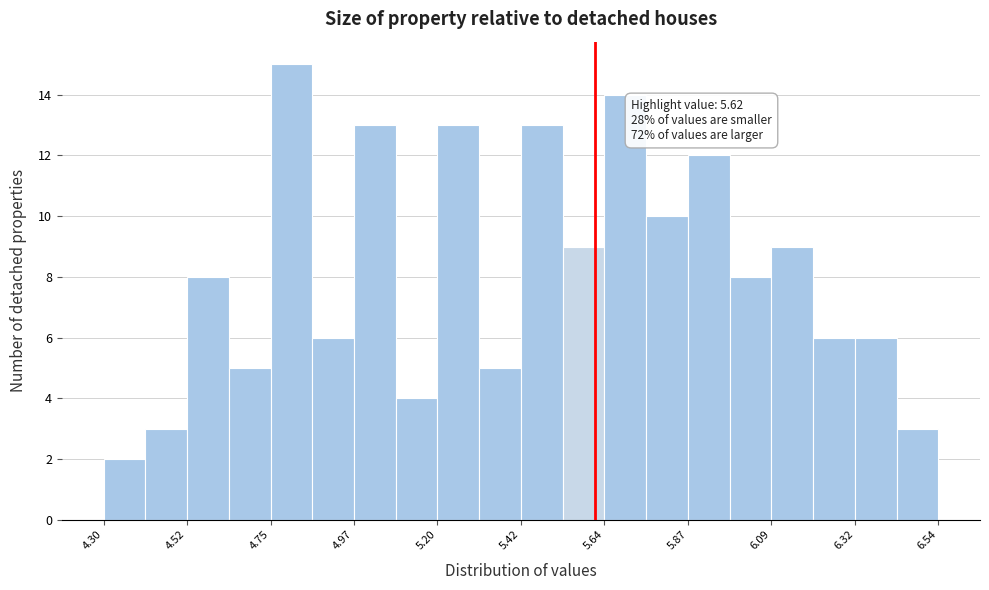

Read against the x-axis, roughly where is the centre of the tallest bar?

4.80